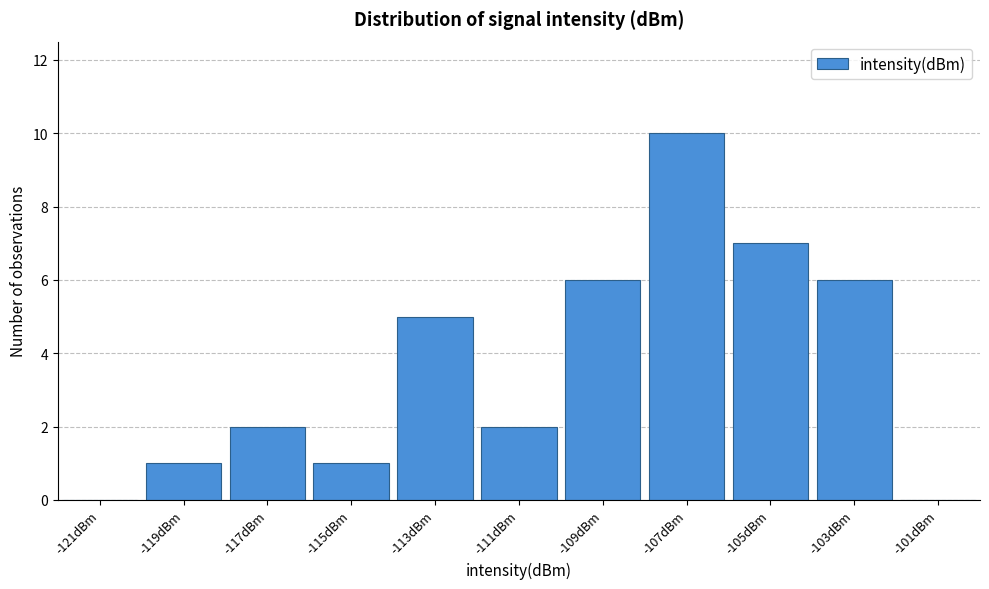

Reading left to right, transcribe this chart: for each bar, give the range it covers on the x-axis and its height. The values are not printed on the chart, so give them approximately, as read against the axis.

-122 to -120: 0
-120 to -118: 1
-118 to -116: 2
-116 to -114: 1
-114 to -112: 5
-112 to -110: 2
-110 to -108: 6
-108 to -106: 10
-106 to -104: 7
-104 to -102: 6
-102 to -100: 0